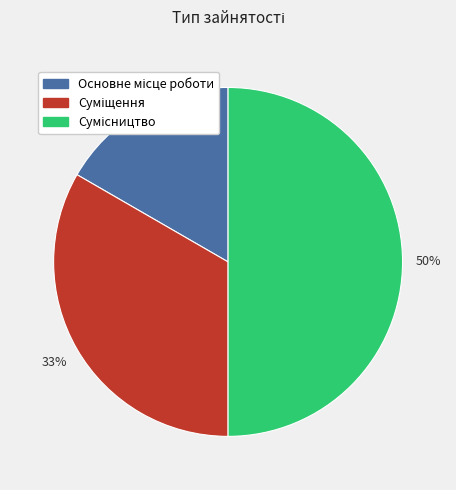

To the nearest percent, what is the average slice percentage?

33%